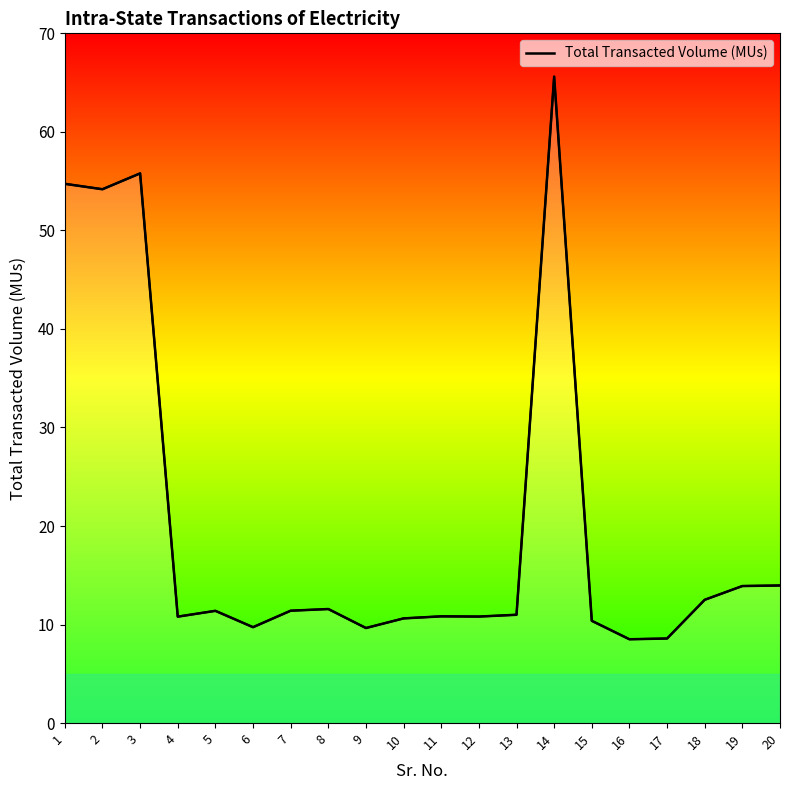

What is the greatest value displayed?

65.6